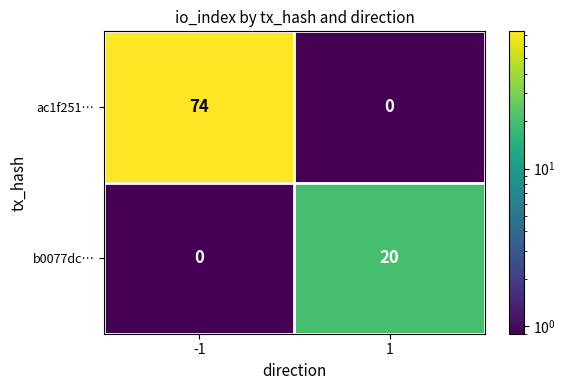

Which series changed the most between -1 and 1?

ac1f251…